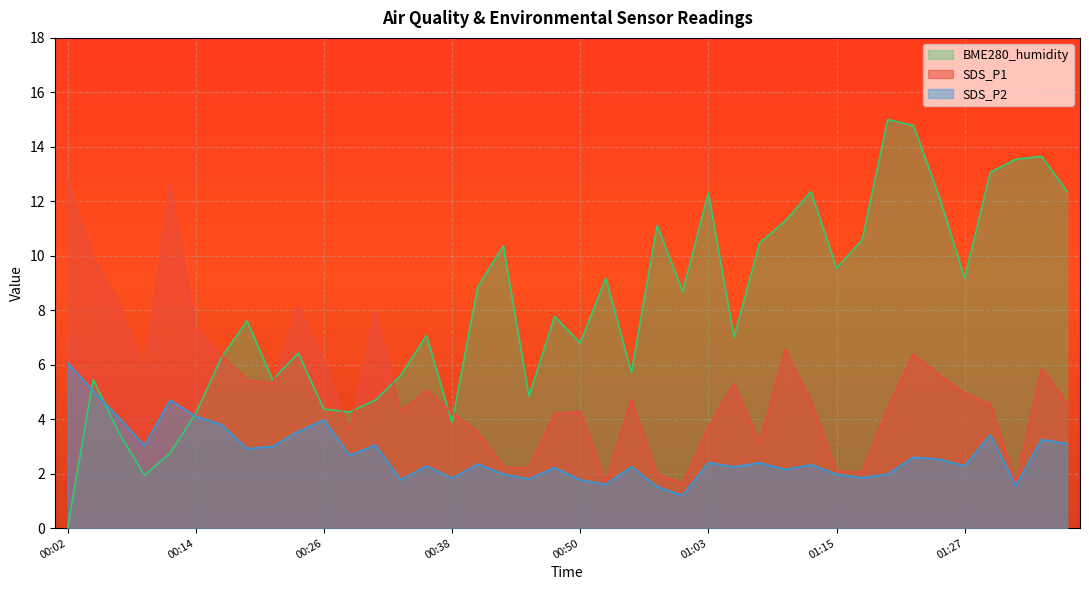

At how many categories does at least one series exceed 11?

13